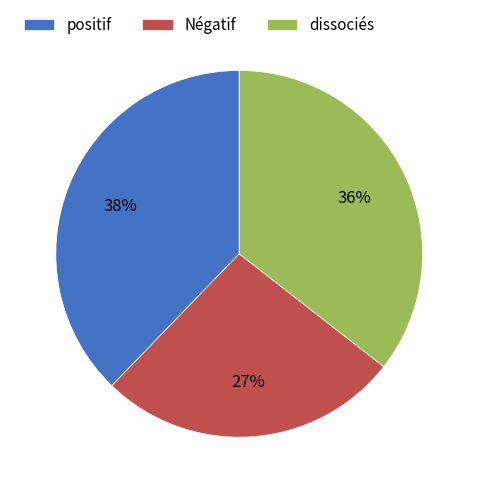

Which has a higher value, Négatif or positif?

positif